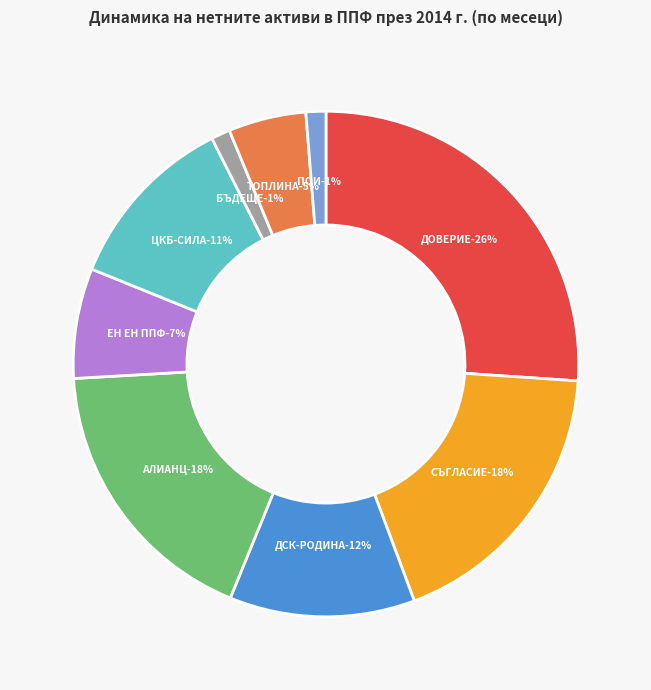

True or false: "ЕН ЕН ППФ" accounts for 7% of the total.

True